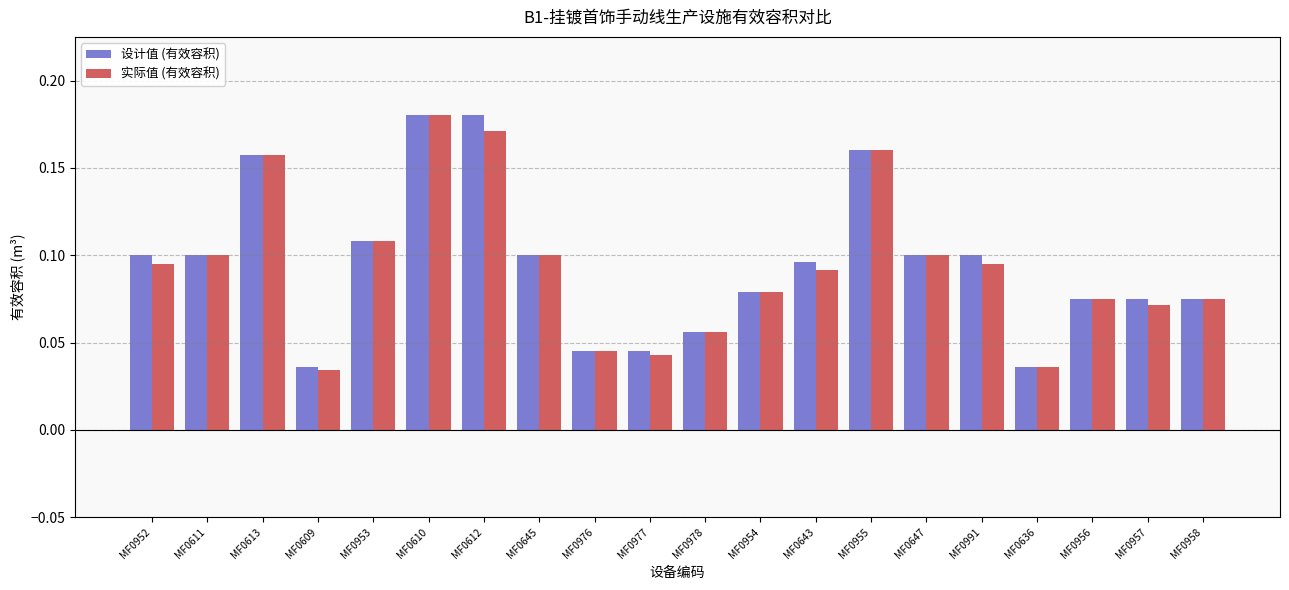

Which category has the highest value in the 实际值 (有效容积) series?

MF0610